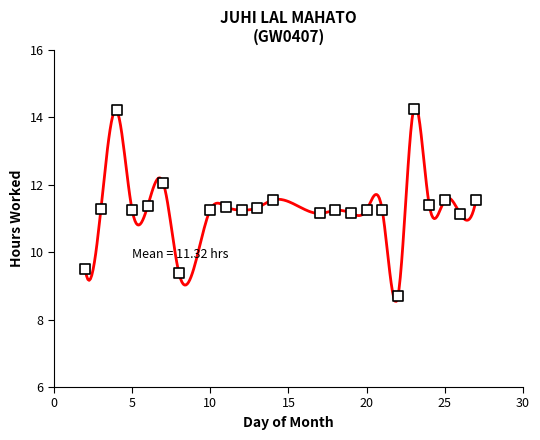

What is the range of X values (max minus min)?

25.0